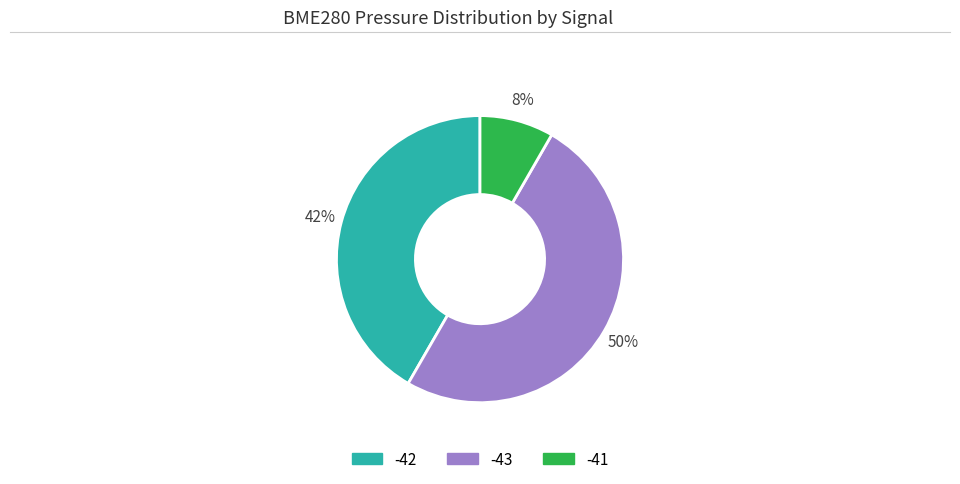

How many slices are in this pie chart?

3